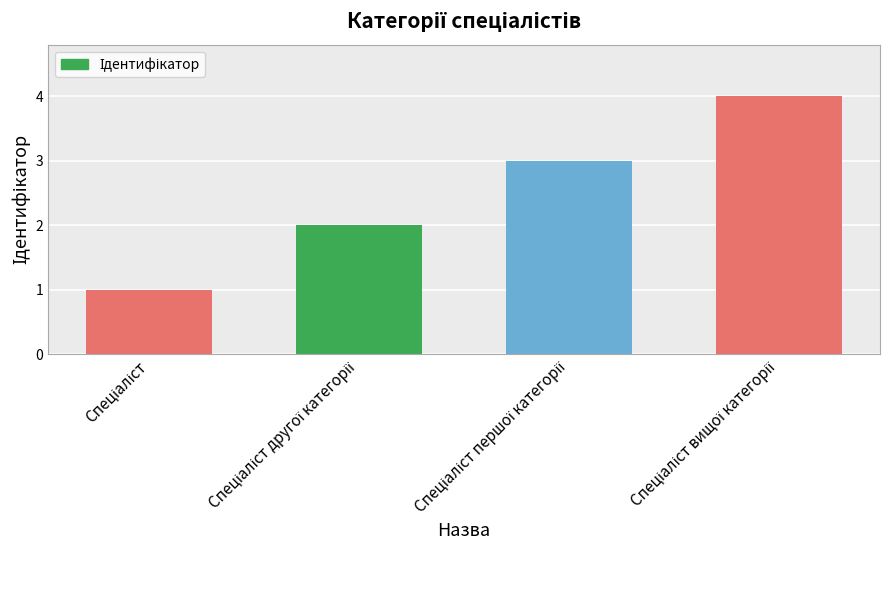

What is the difference between the maximum and minimum values?

3